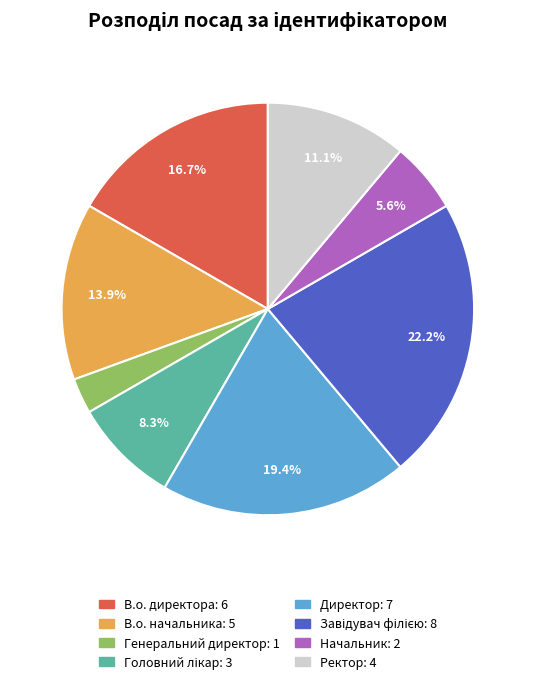

Between Генеральний директор and Начальник, which is larger?

Начальник